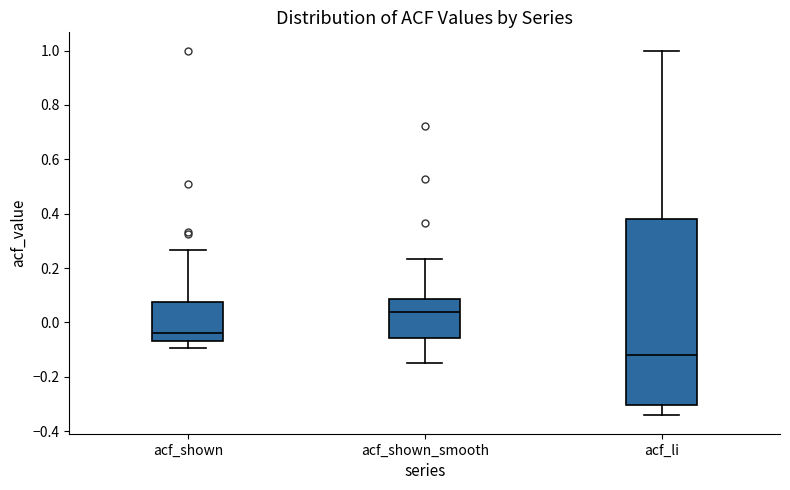

Reading left to right, read every box against the y-axis: the position of its median line, the range the box covers, and the ends of its whiskers. The values are not printed on the chart, so give them approximately, as read against the axis.

acf_shown: median -0.04, box -0.06 to 0.08, whiskers -0.10 to 0.26
acf_shown_smooth: median 0.04, box -0.06 to 0.08, whiskers -0.14 to 0.24
acf_li: median -0.12, box -0.30 to 0.38, whiskers -0.34 to 1.00